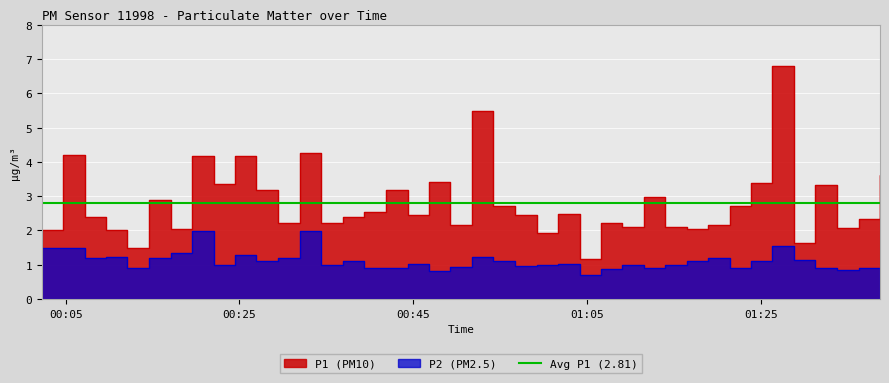

True or false: P1 and P2 cross at least once.

False